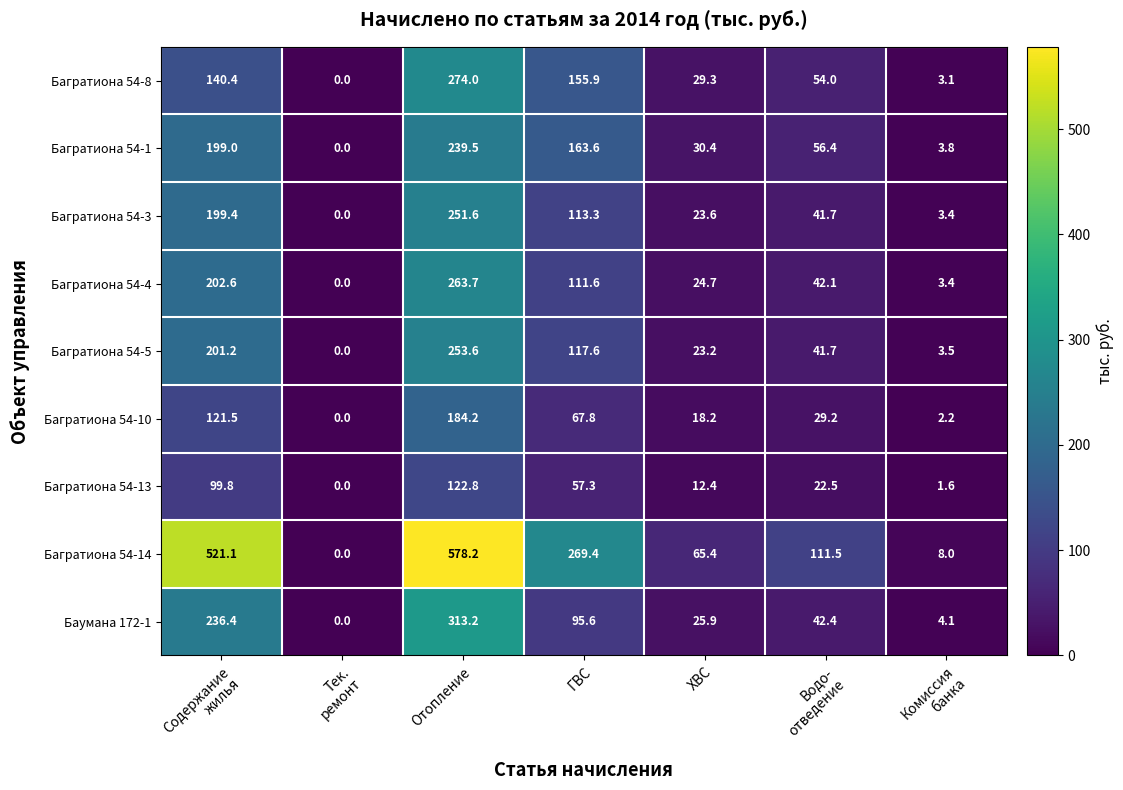

List the series in order of their peak value, highest first.

Багратиона 54-14, Баумана 172-1, Багратиона 54-8, Багратиона 54-4, Багратиона 54-5, Багратиона 54-3, Багратиона 54-1, Багратиона 54-10, Багратиона 54-13